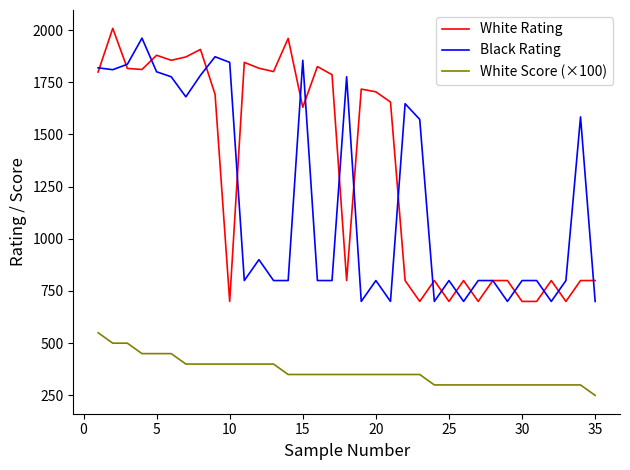

What is the smallest value displayed?

250